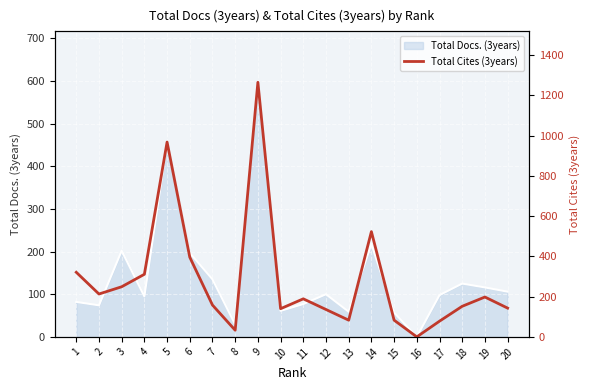

How many points are higher than both their immediate neighbors (excluding endpoints)?

5